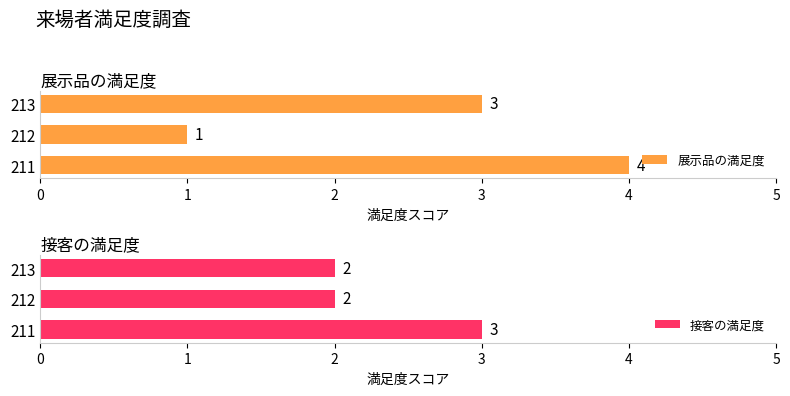

What is the difference between the maximum and minimum values in the 展示品の満足度 series?

3